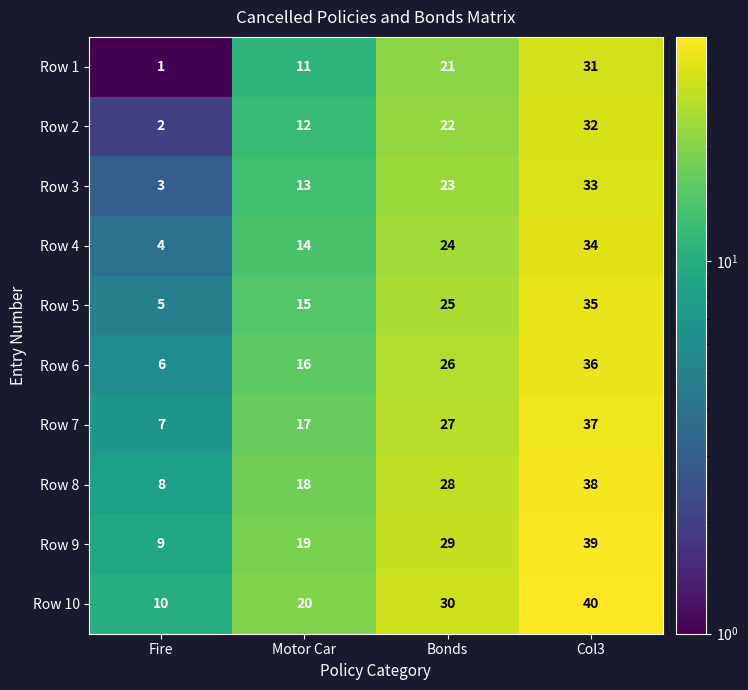

What is the minimum value shown in the chart?

1